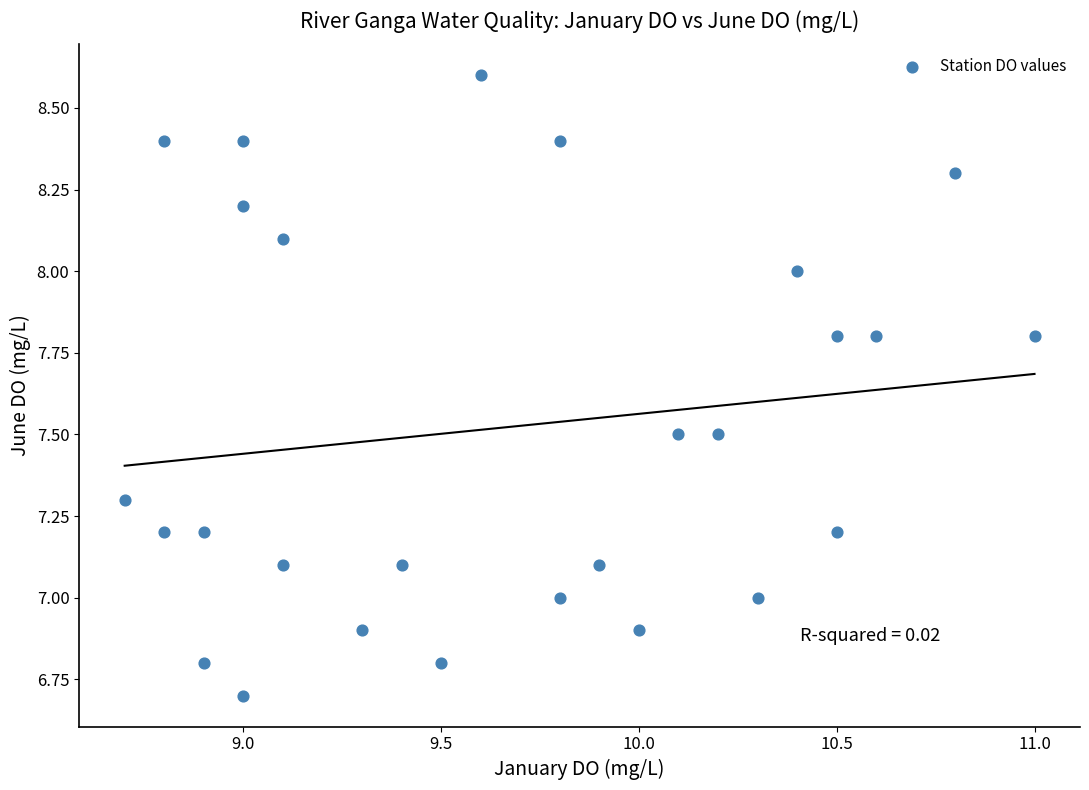

What is the range of X values (max minus min)?

2.3